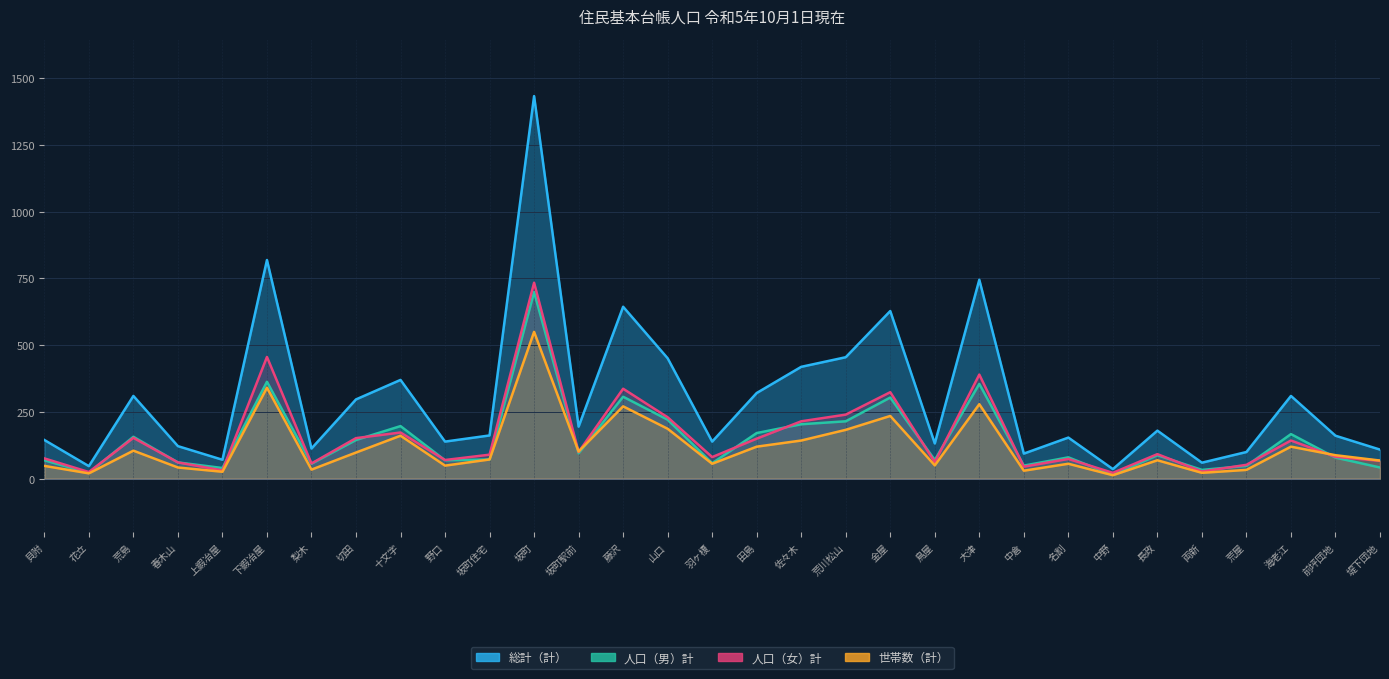

The 人口（女）計 series shows 61 at 長政. True or false?

False